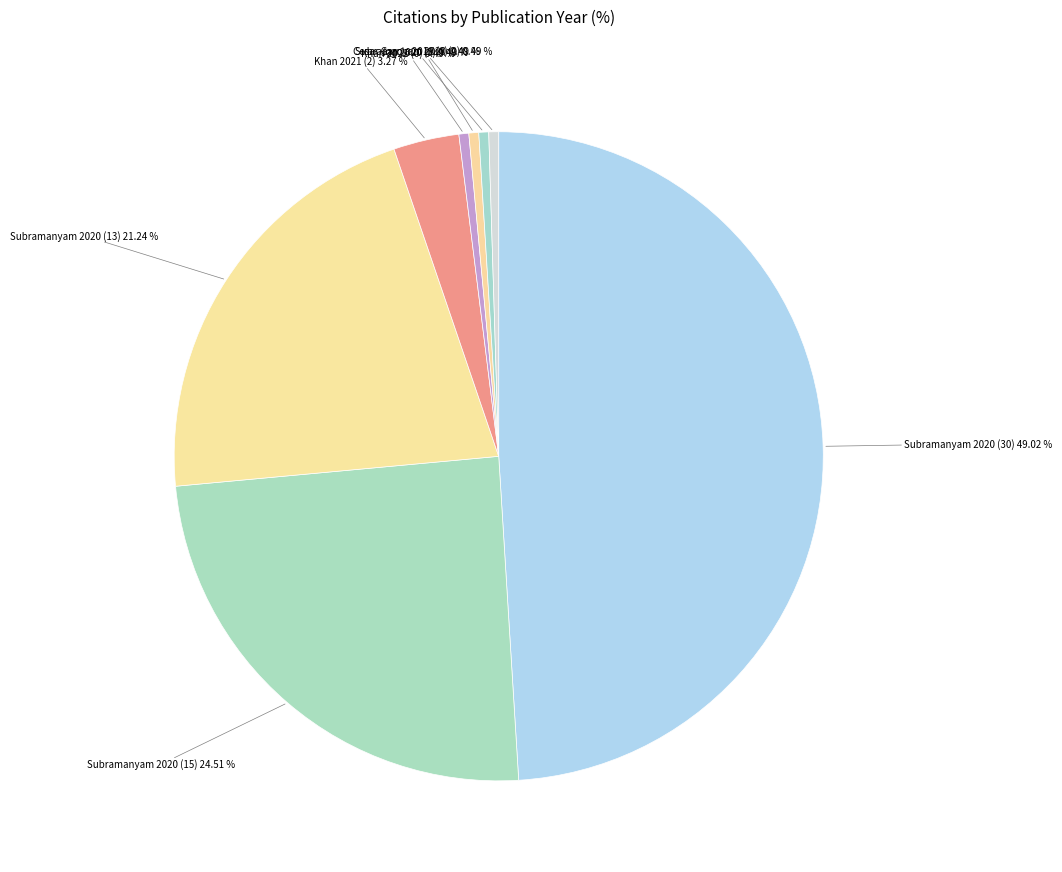

Between Subramanyam 2020 (30) and Cesar Garcia 2019 (0), which is larger?

Subramanyam 2020 (30)